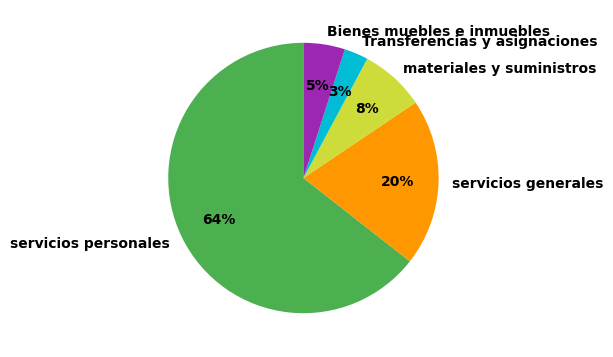

To the nearest percent, what portion does materiales y suministros represent?

8%